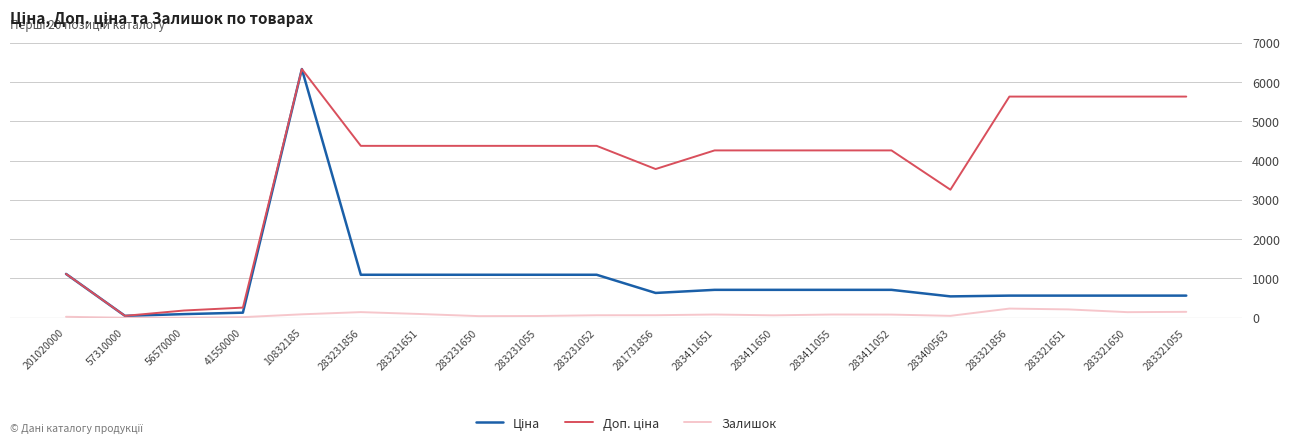

How many lines are shown in the chart?

3